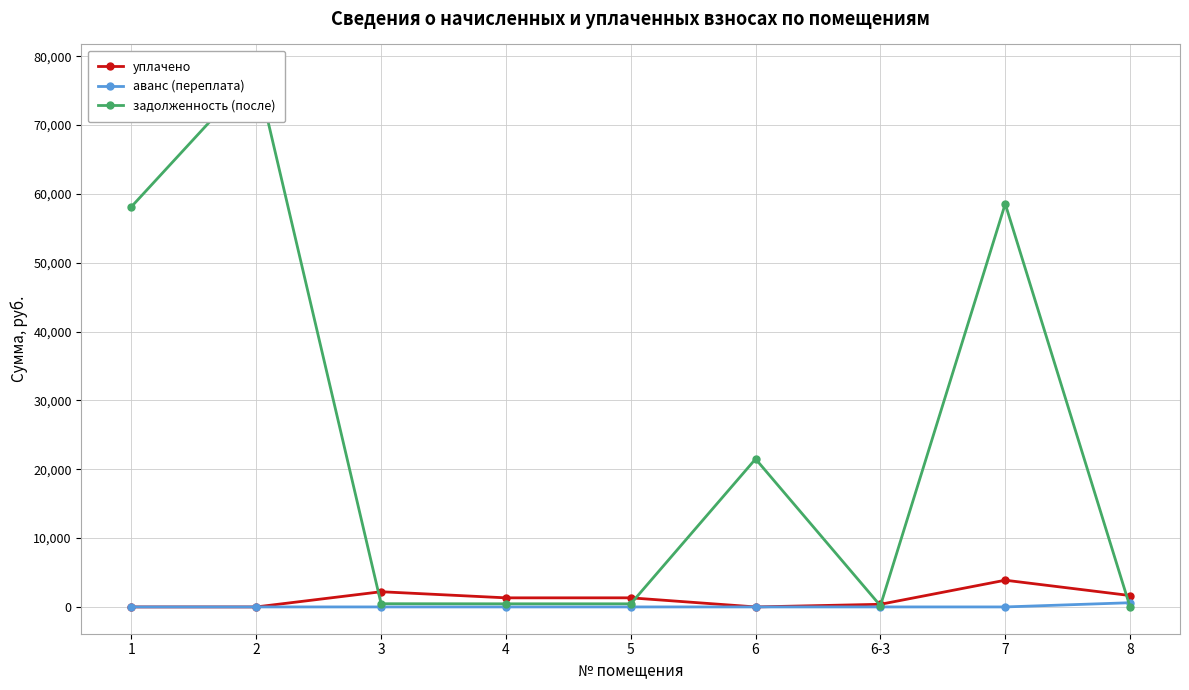

Which category has the lowest value across all series?

1